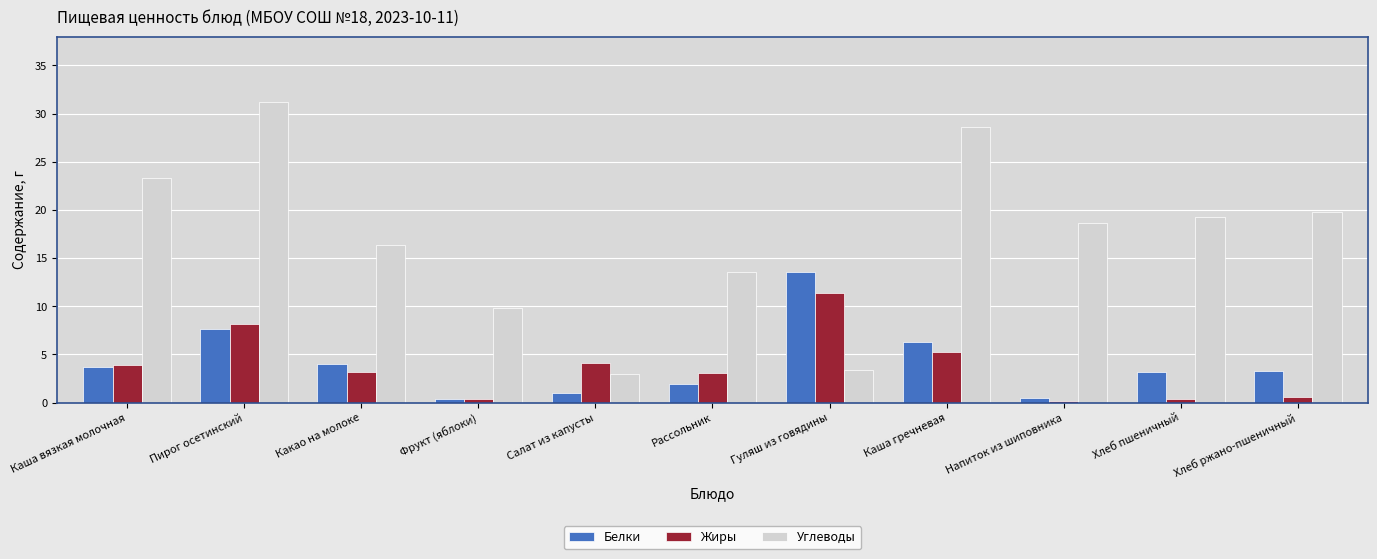

What is the label of the 2nd bar from the right?

Хлеб пшеничный